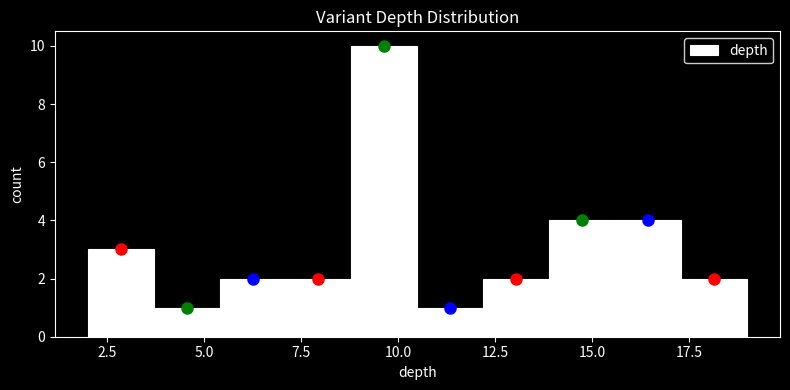

Read against the x-axis, roughly where is the centre of the tallest bar?

9.5